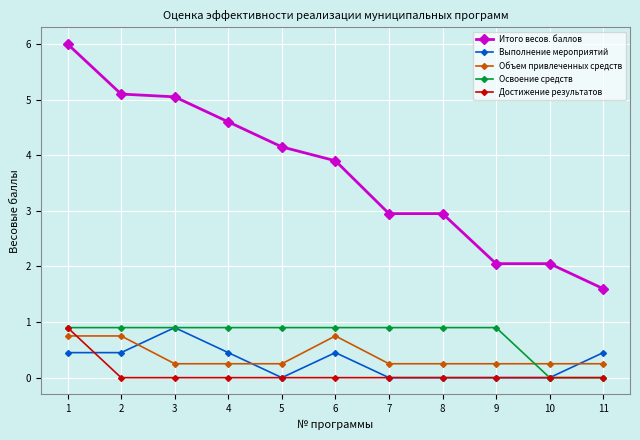

True or false: Освоение средств and Итого весов. баллов cross at least once.

False